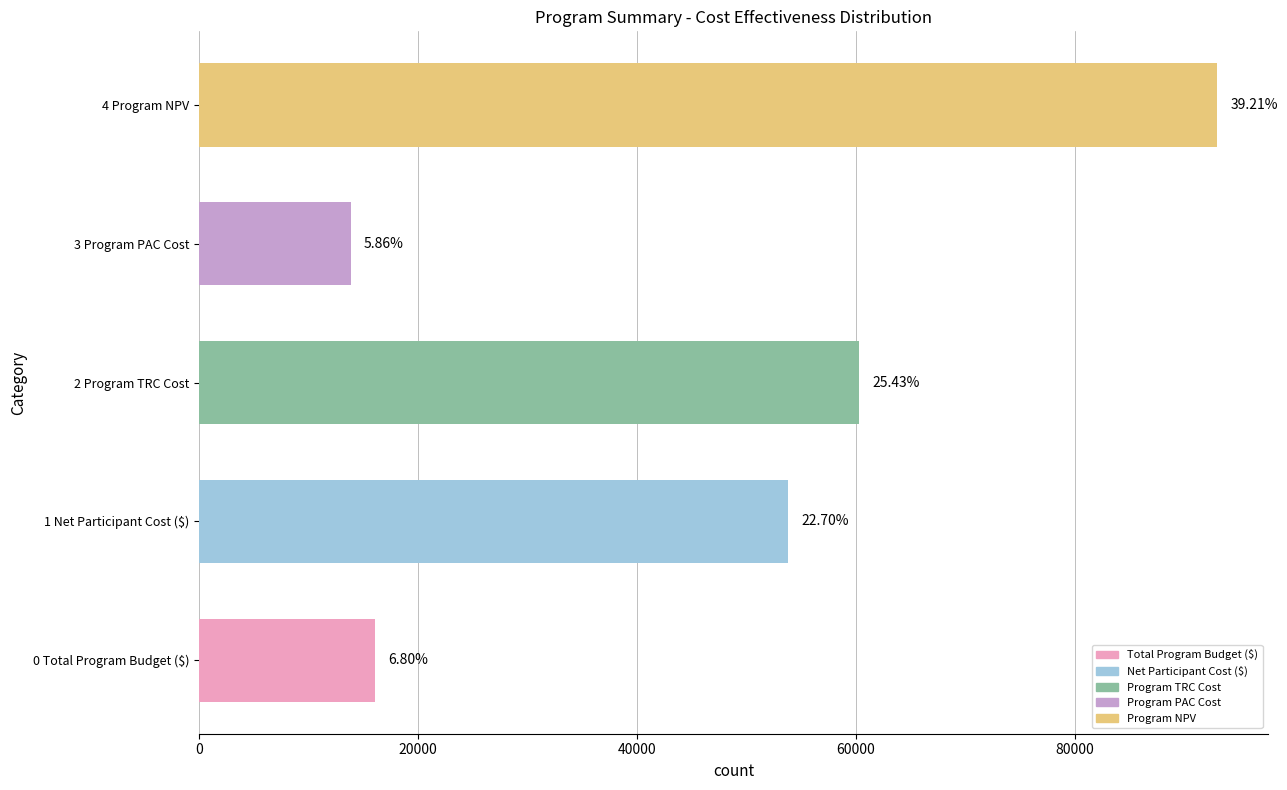

How many bars are there in total?

5